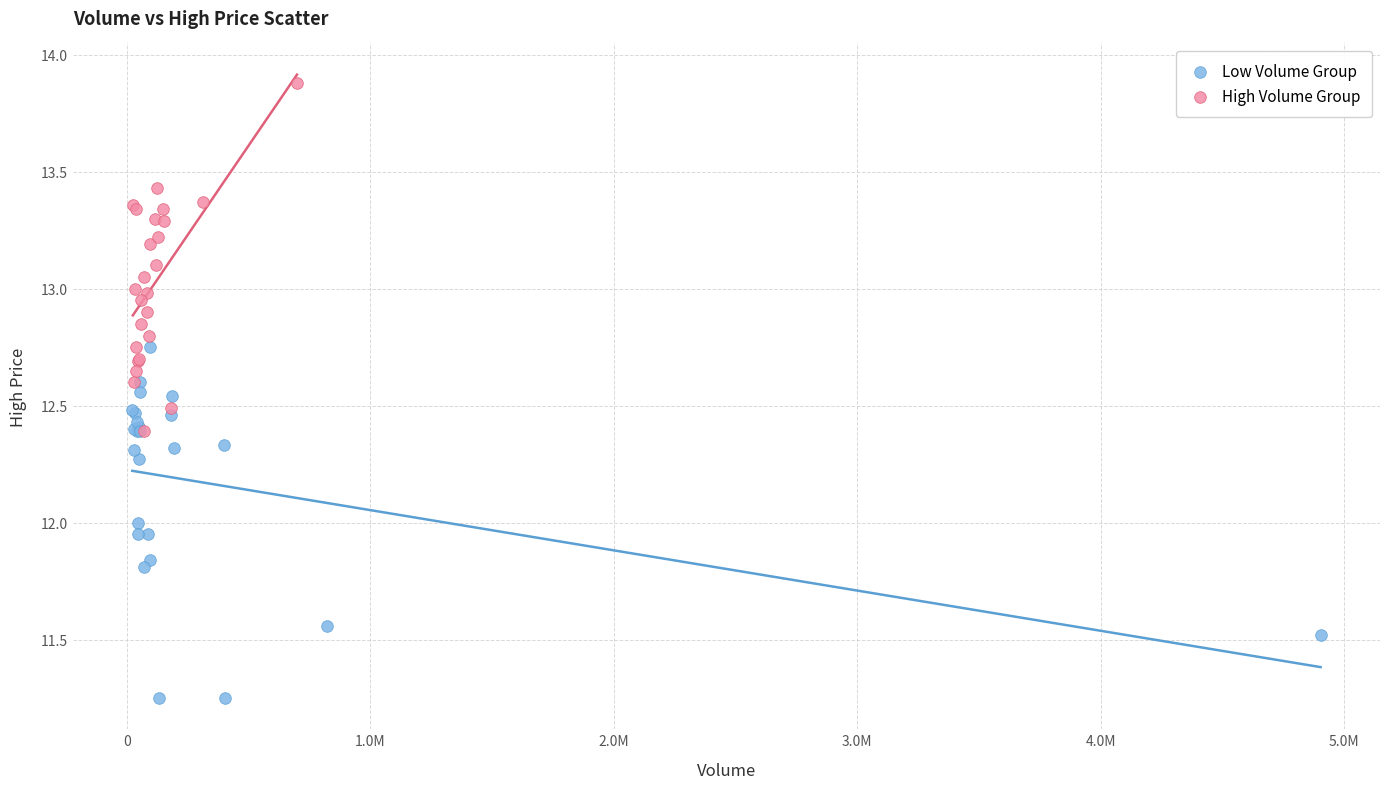

Which series contains the lowest Y value?

Low Volume Group